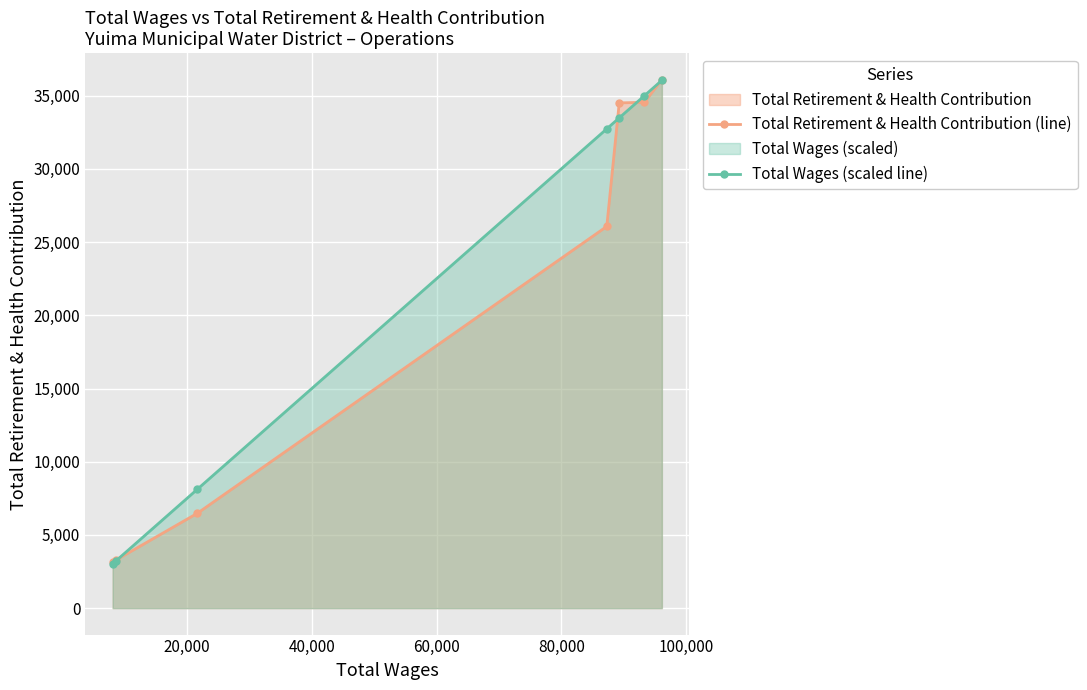

How many data points in Total Wages (scaled line) are less than 32734?

3